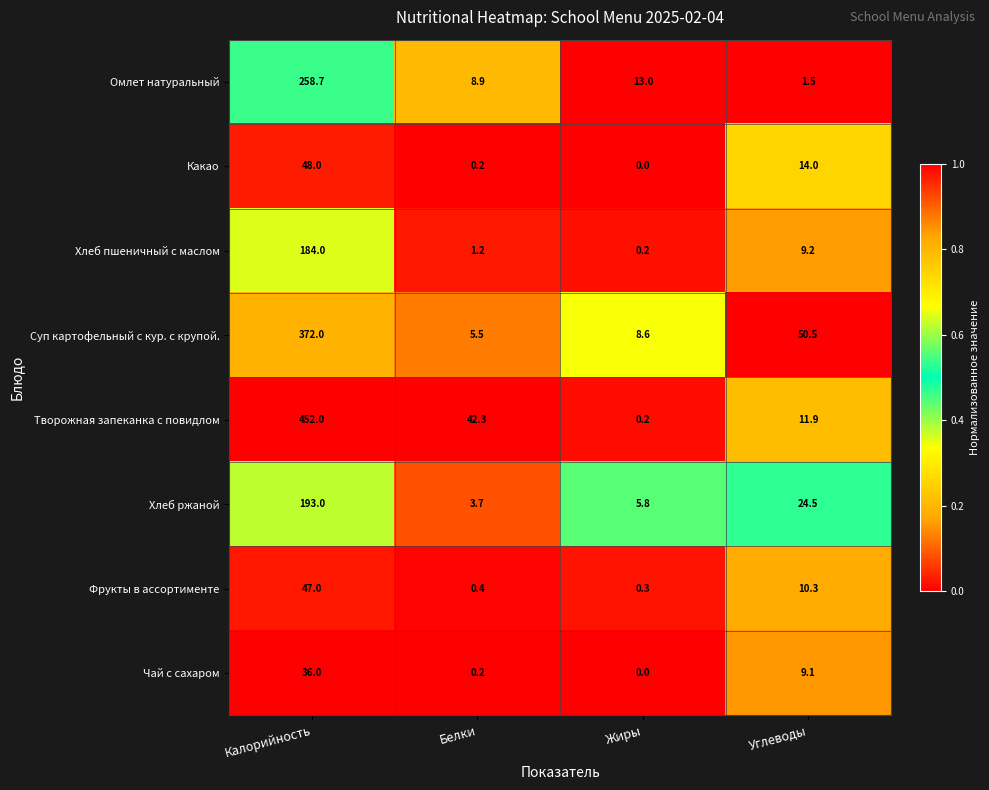

What is the total value across all series at Калорийность?

1590.7